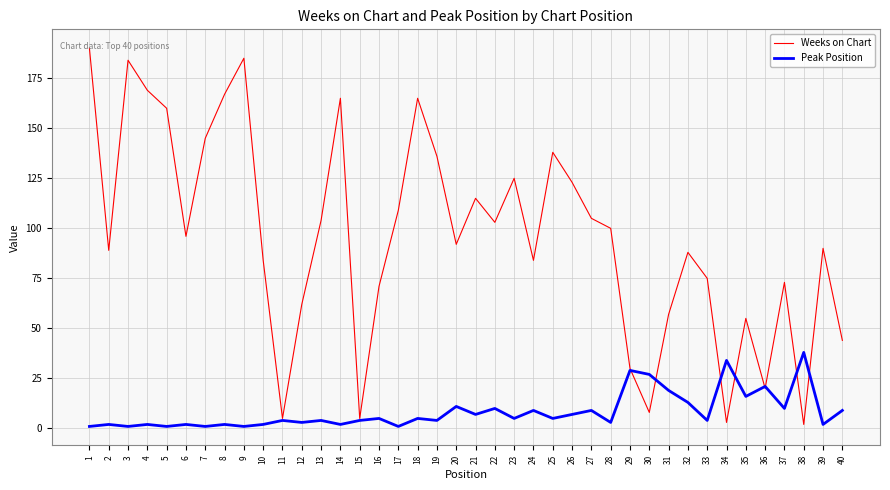

What are all the series names shown in the legend?

Weeks on Chart, Peak Position